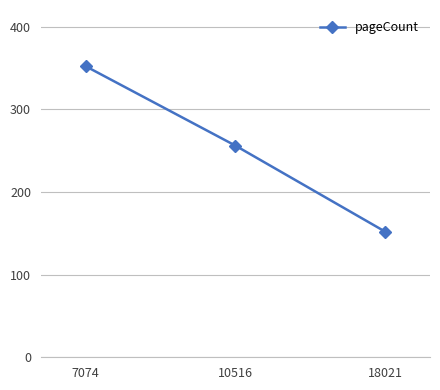

How many values are between 152 and 352?

3